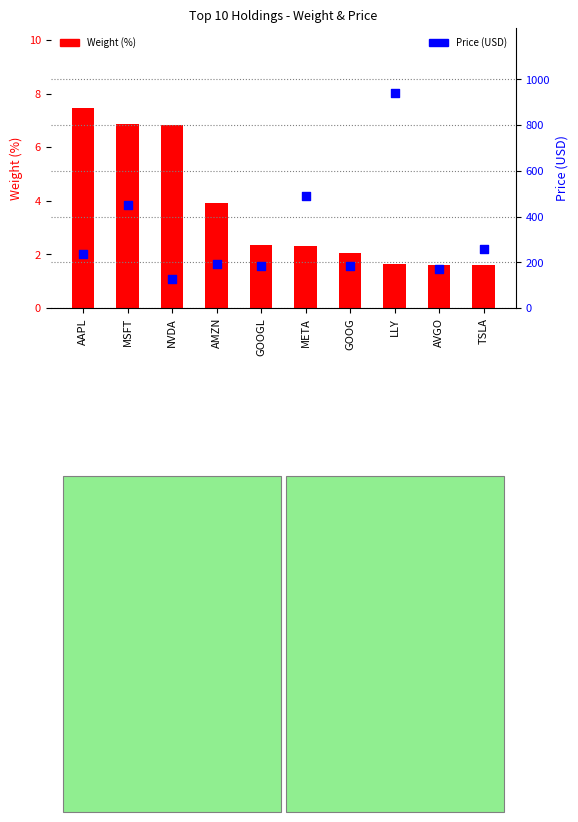

Which series contains the highest Y value?

Price (USD)